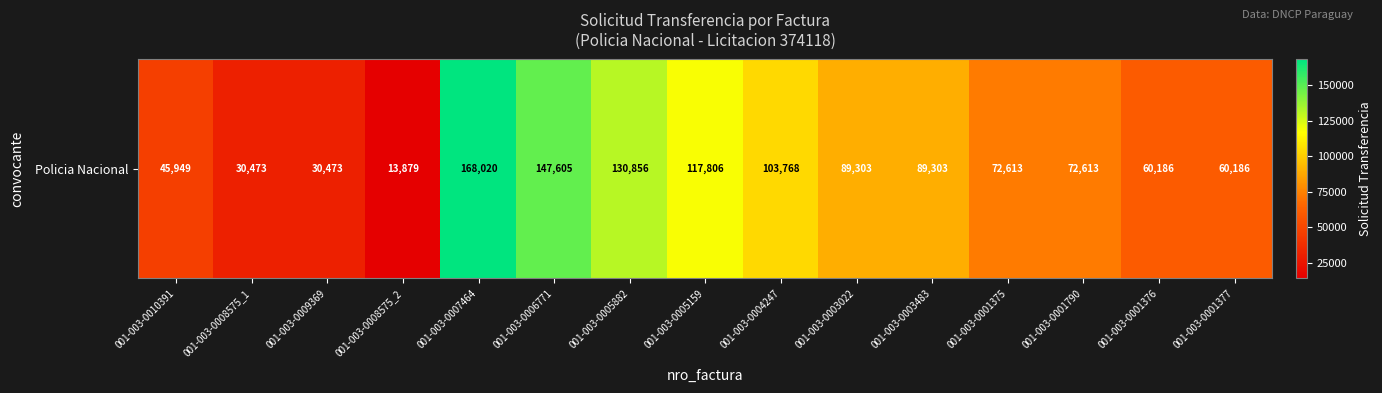

What is the average value?

82202